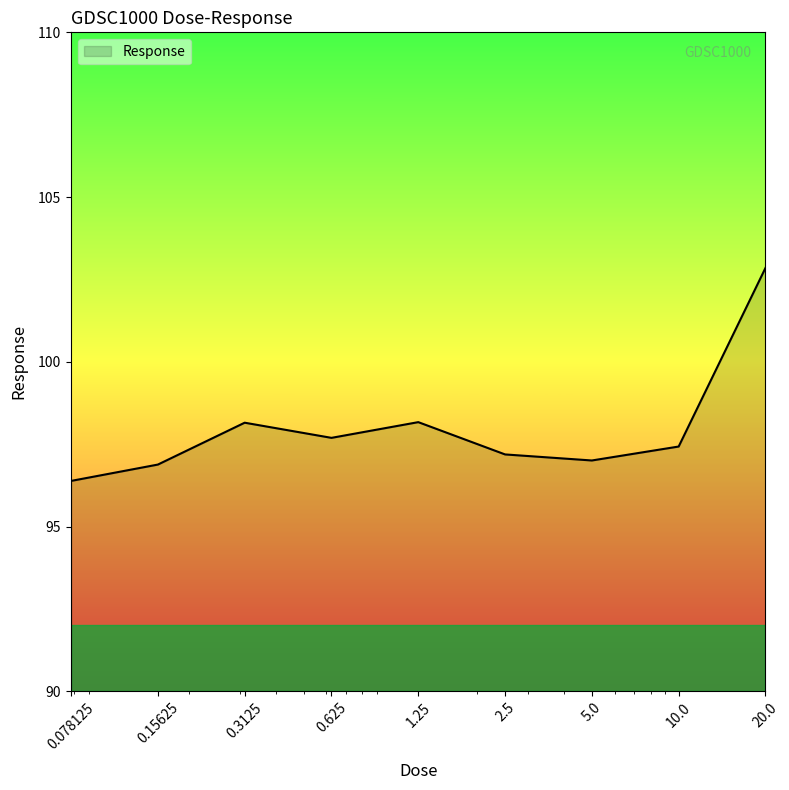

What is the difference between the maximum and minimum values?

6.5